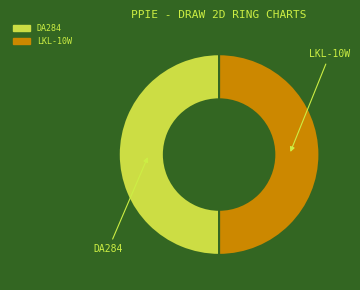

Approximately how many times larger is the value at LKL-10W compared to DA284?

1.0